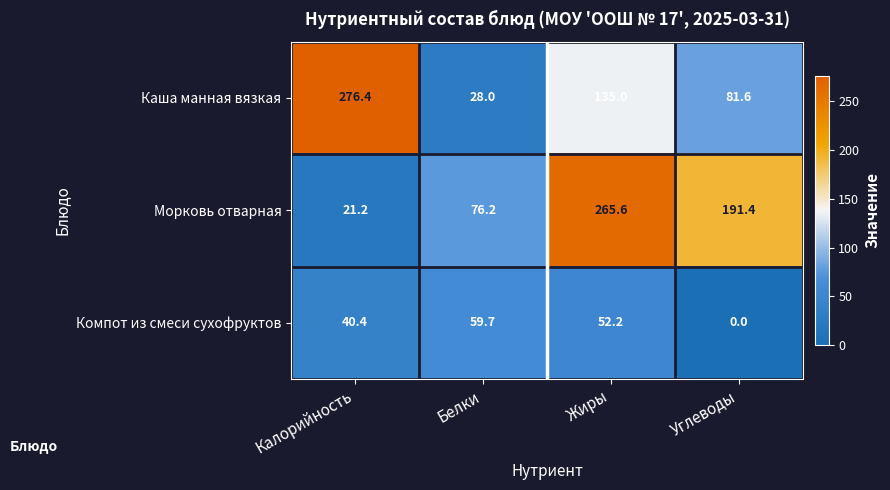

What is the average value of the Компот из смеси сухофруктов series?

38.1